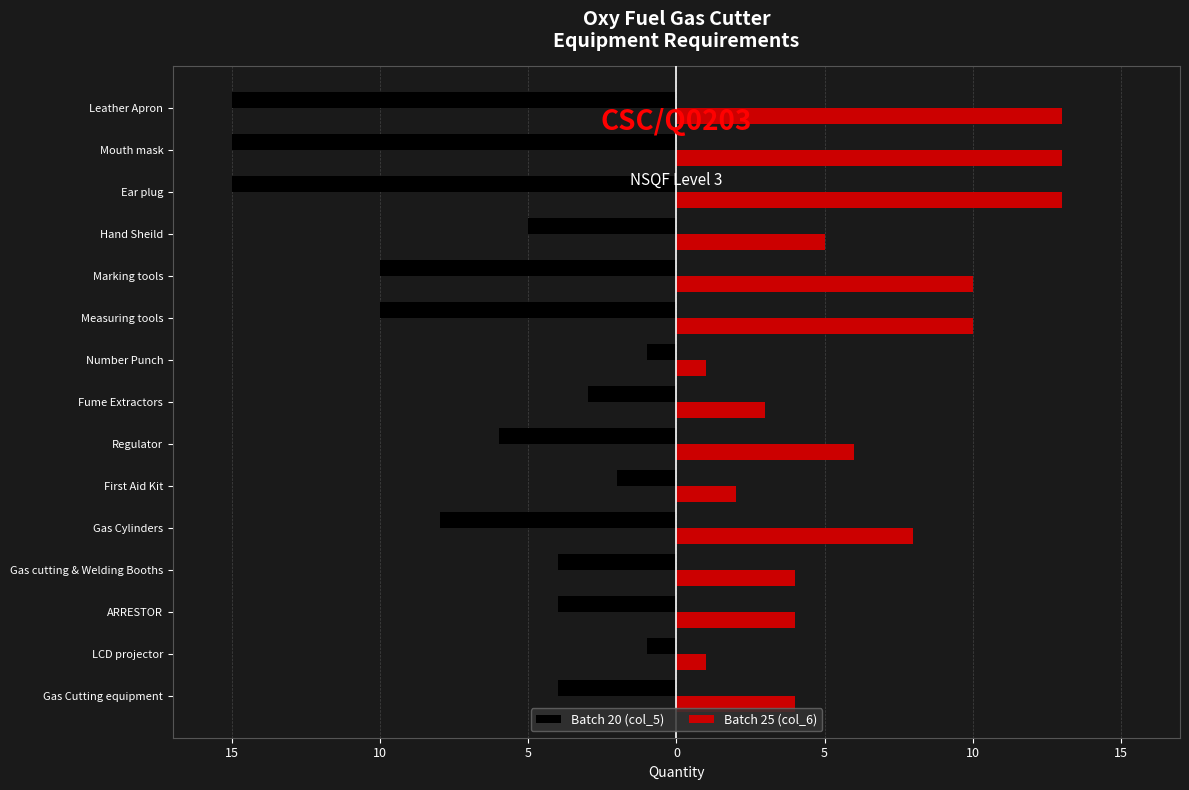

What are all the series names shown in the legend?

Batch 20 (col_5), Batch 25 (col_6)